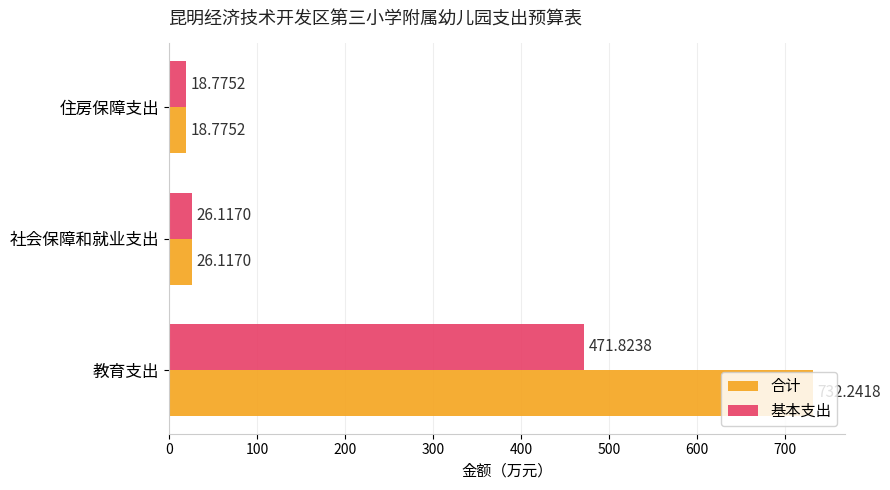

How many data points in 合计 are above 26?

2